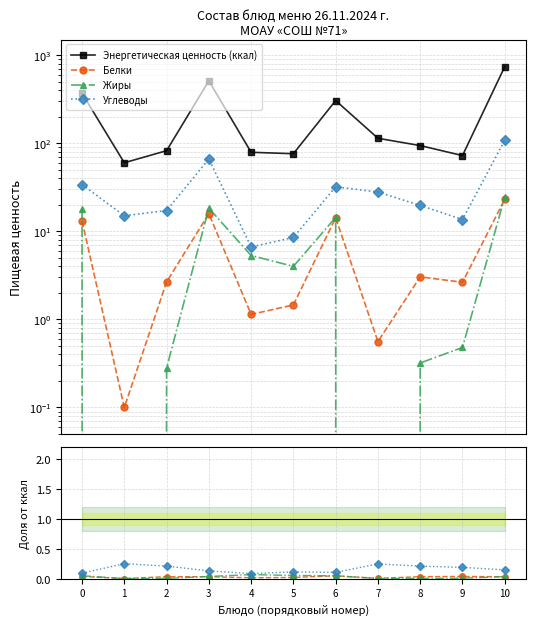

How many interior local peaks does the Белки series have?

3